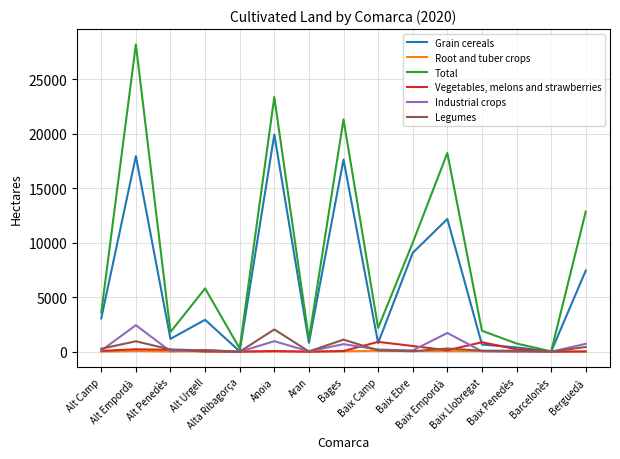

At how many categories does at least one series exceed 15209?

4